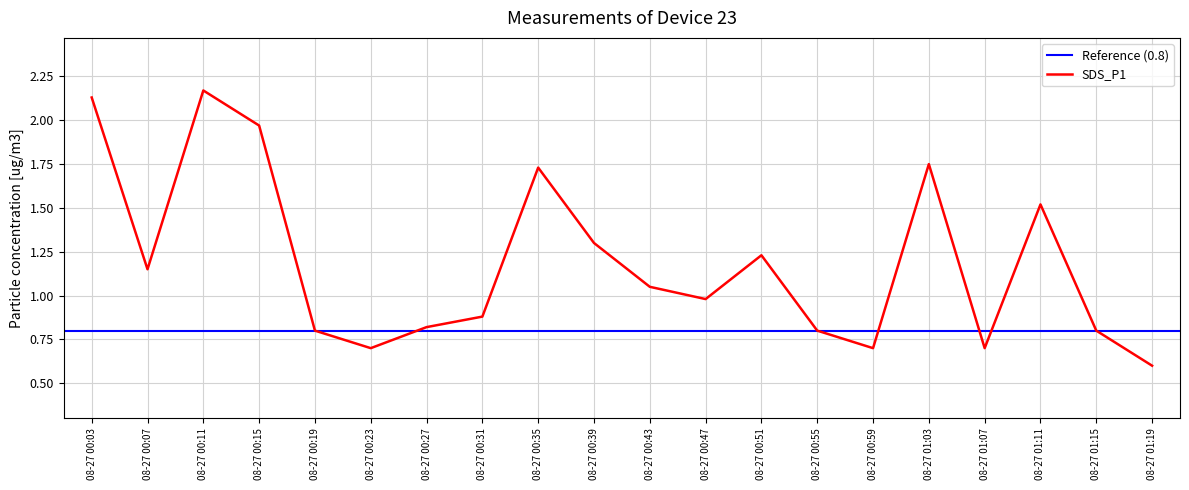

Reading left to right, list all the values displayed in this chart.

2.1	1.1	2.2	2.0	0.8	0.7	0.8	0.9	1.7	1.3	1.1	1.0	1.2	0.8	0.7	1.8	0.7	1.5	0.8	0.6